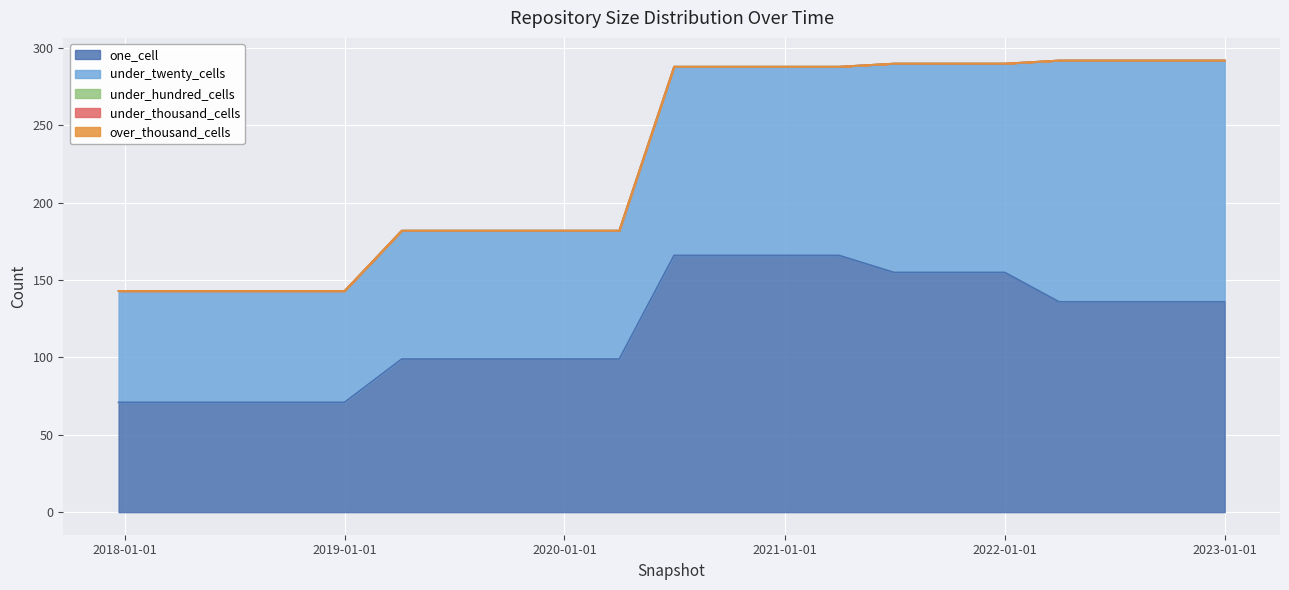

At which category is the sum across all series the highest?

2022-04-01